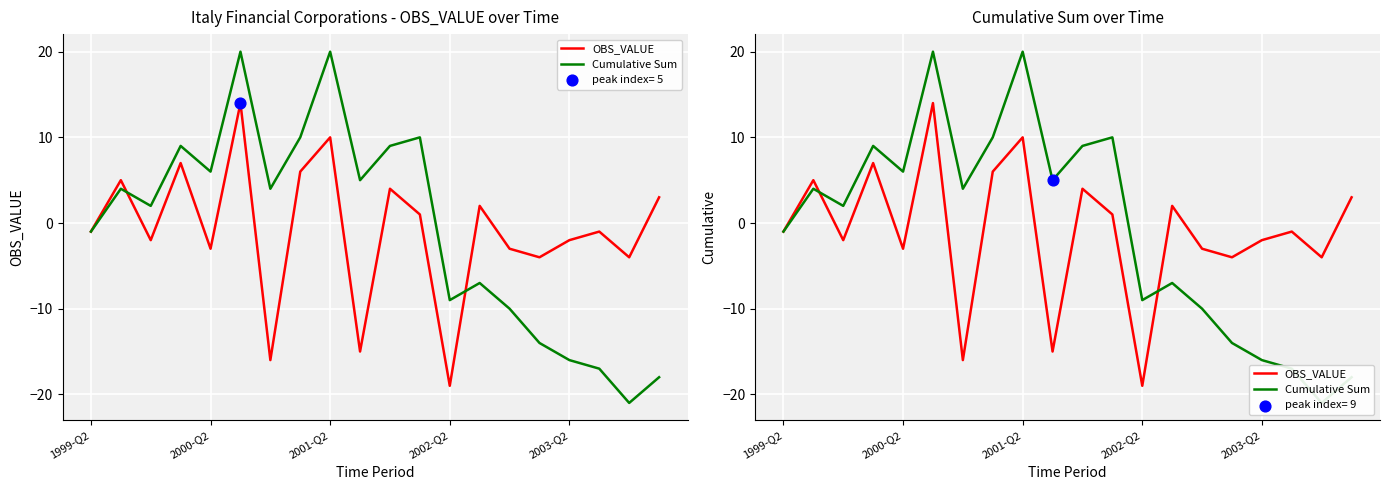

Which series has the largest total across all categories?

Cumulative Sum